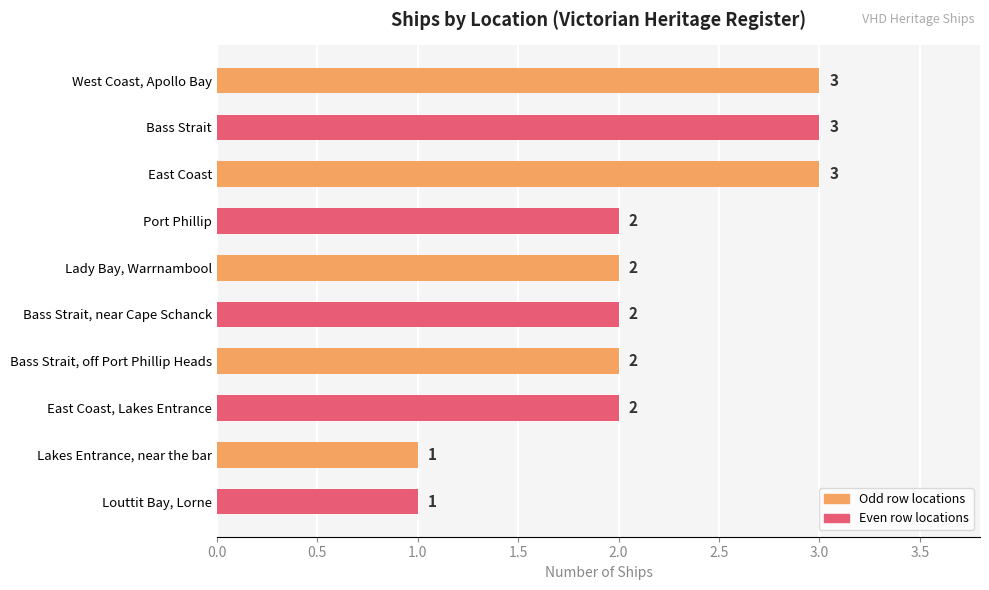

What is the smallest value displayed?

1